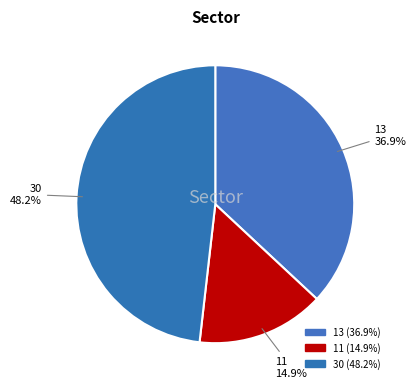

Count the number of slices in the pie.

3